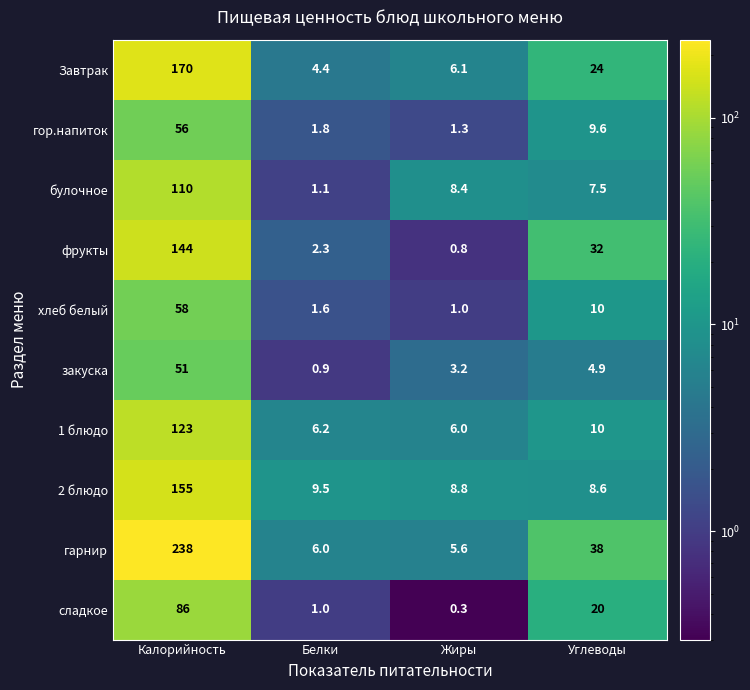

At which label does фрукты first exceed 32?

Калорийность